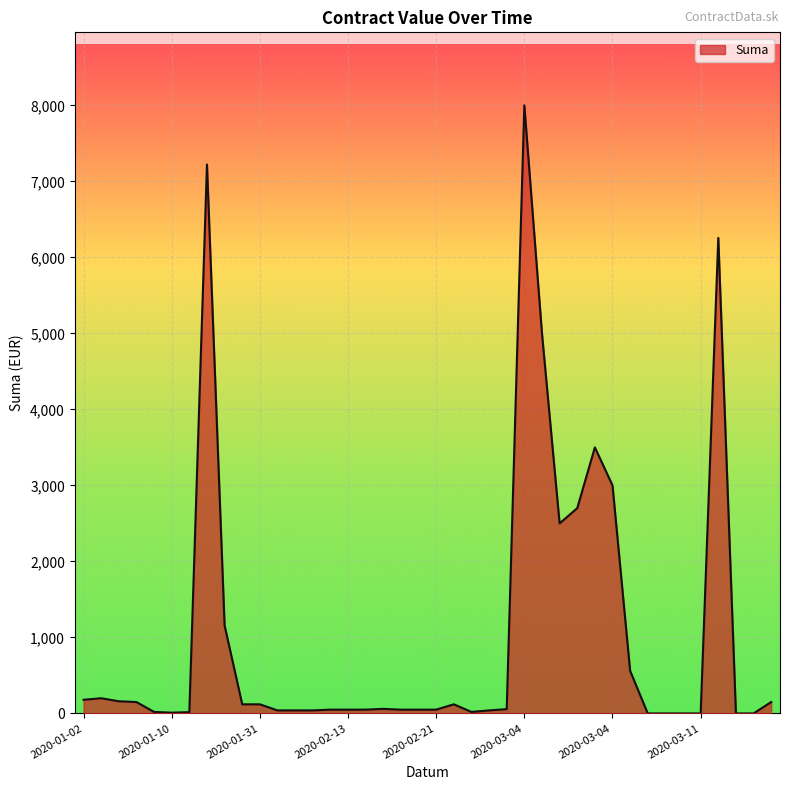

What is the maximum value shown in the chart?

8000.0